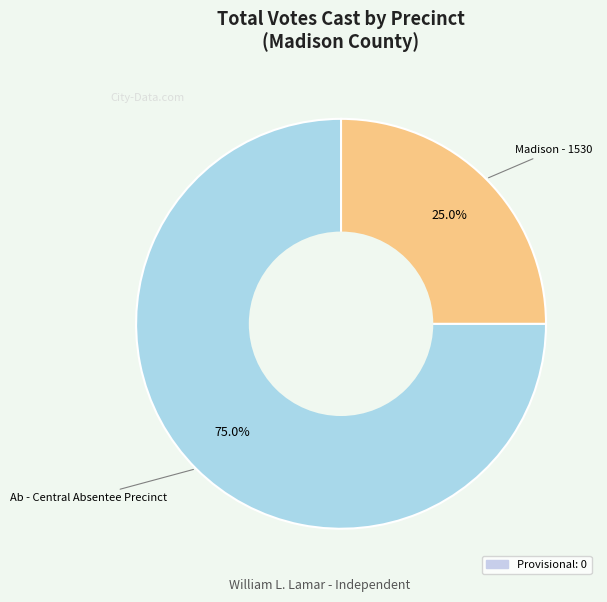

Count the number of slices in the pie.

2